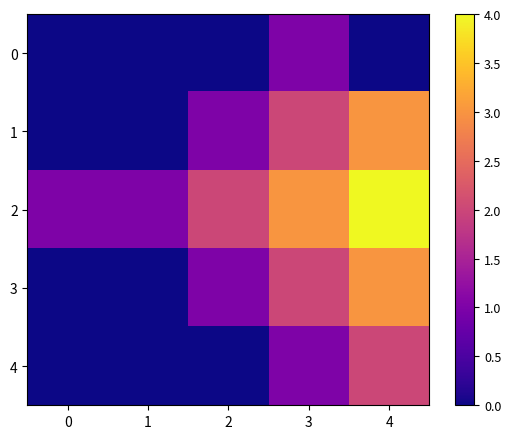

At which category is the sum across all series the highest?

4